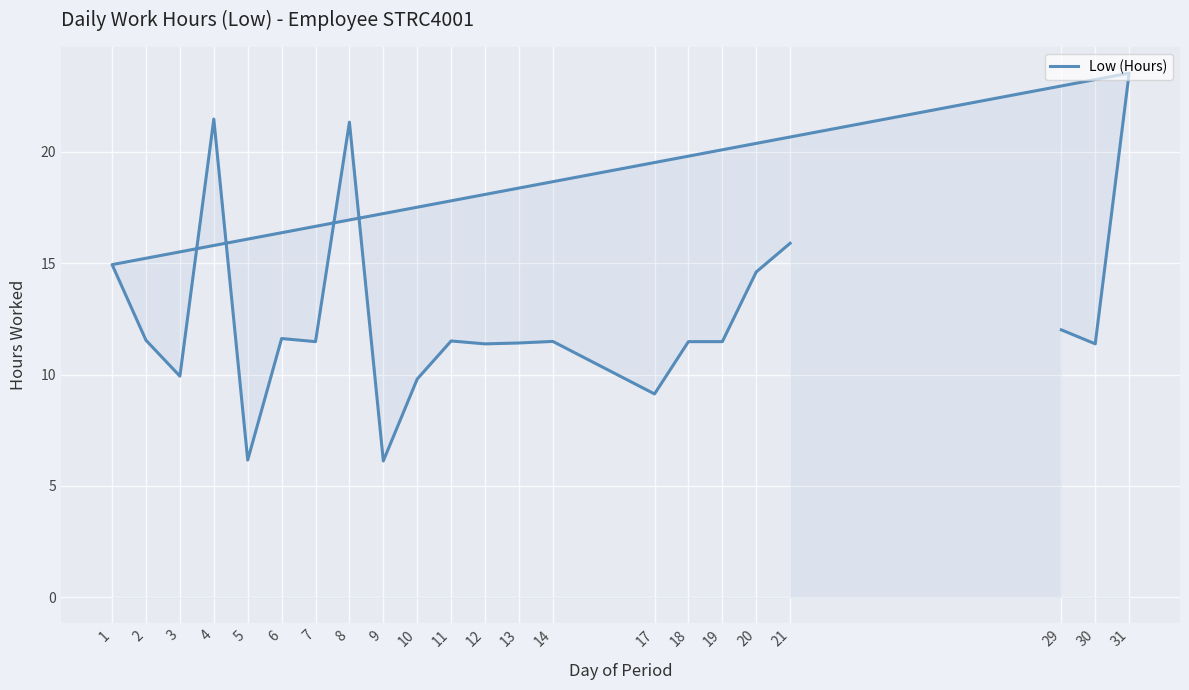

How many points are lower than both their immediate neighbors (excluding endpoints)?

7